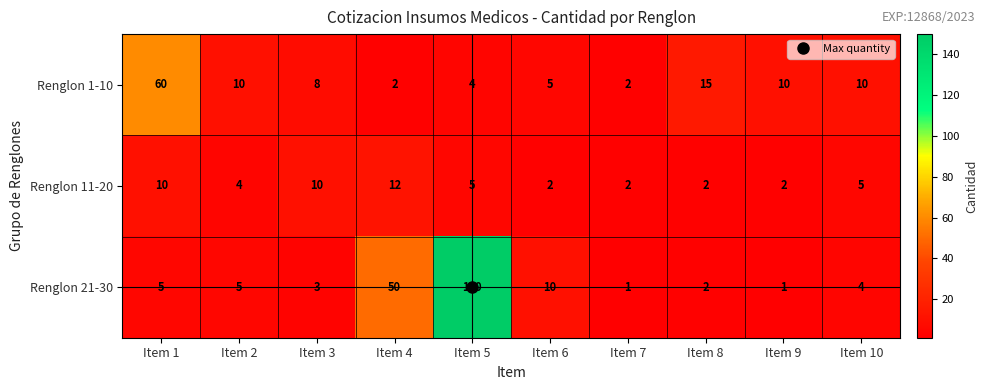

Which series has the widest spread of values?

Renglon 21-30